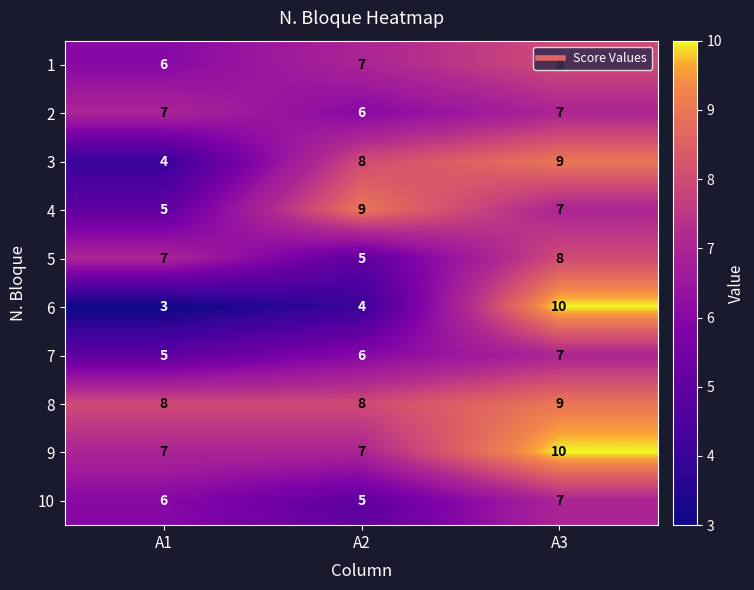

Is it true that 9 equals 7 at A1?

True